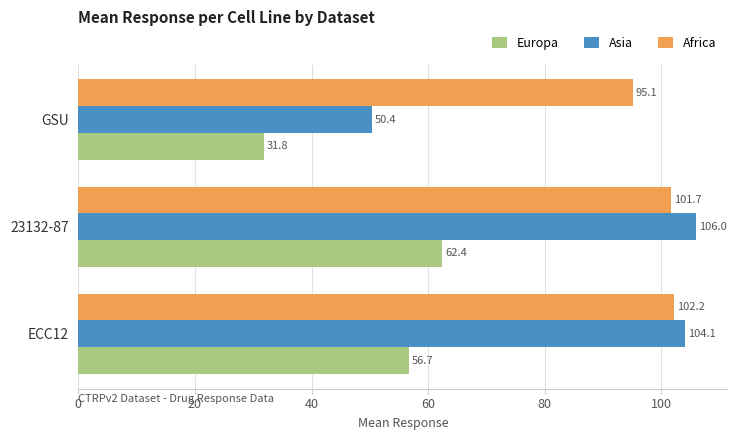

What is the maximum value for Africa?

102.2